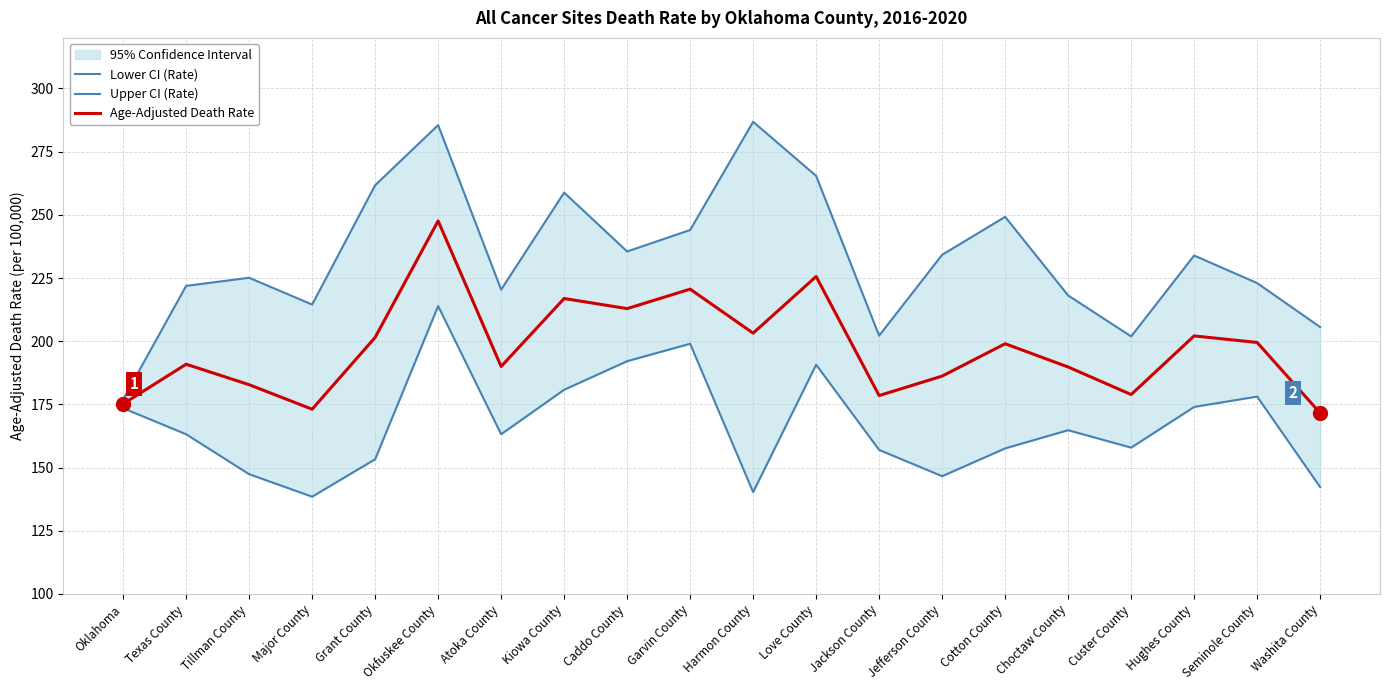

Is it true that Age-Adjusted Death Rate equals 122.6 at Garvin County?

False